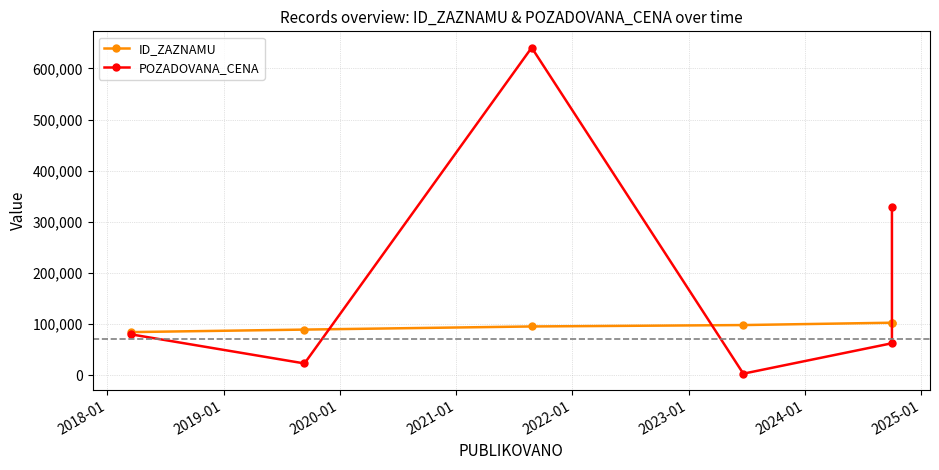

Between 2021-01 and 2020-01, which is larger?

2021-01